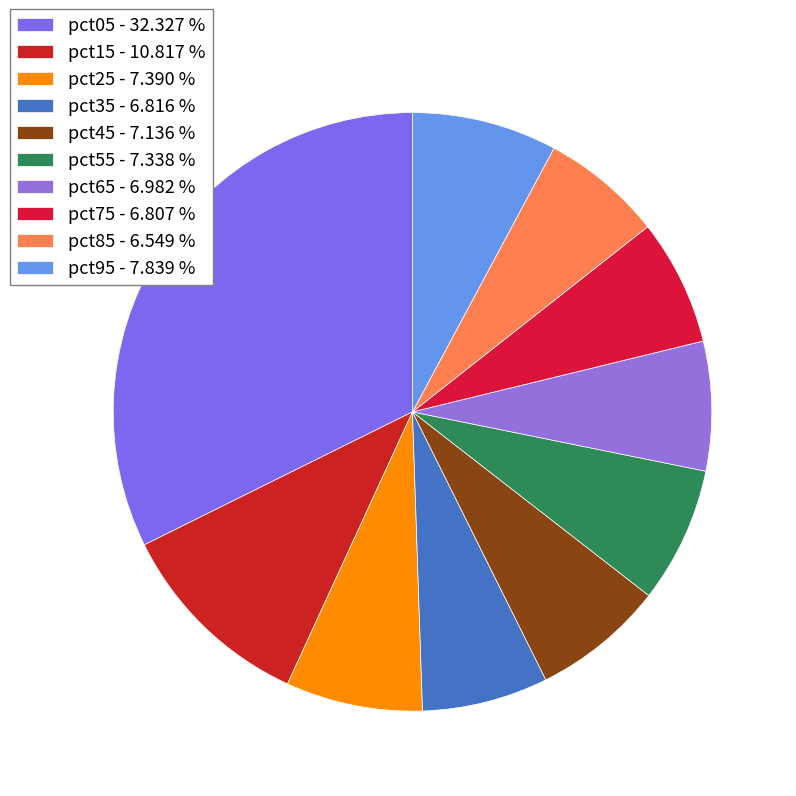

How many slices are in this pie chart?

10